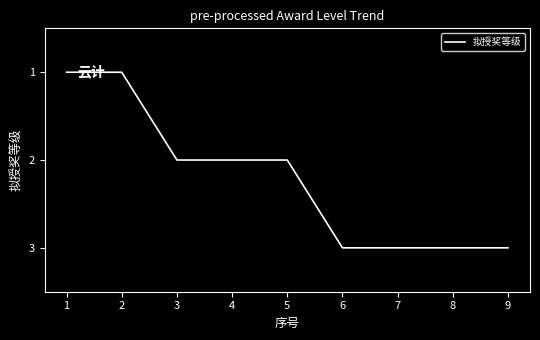

Approximately how many times larger is the value at 5 compared to 9?

0.7